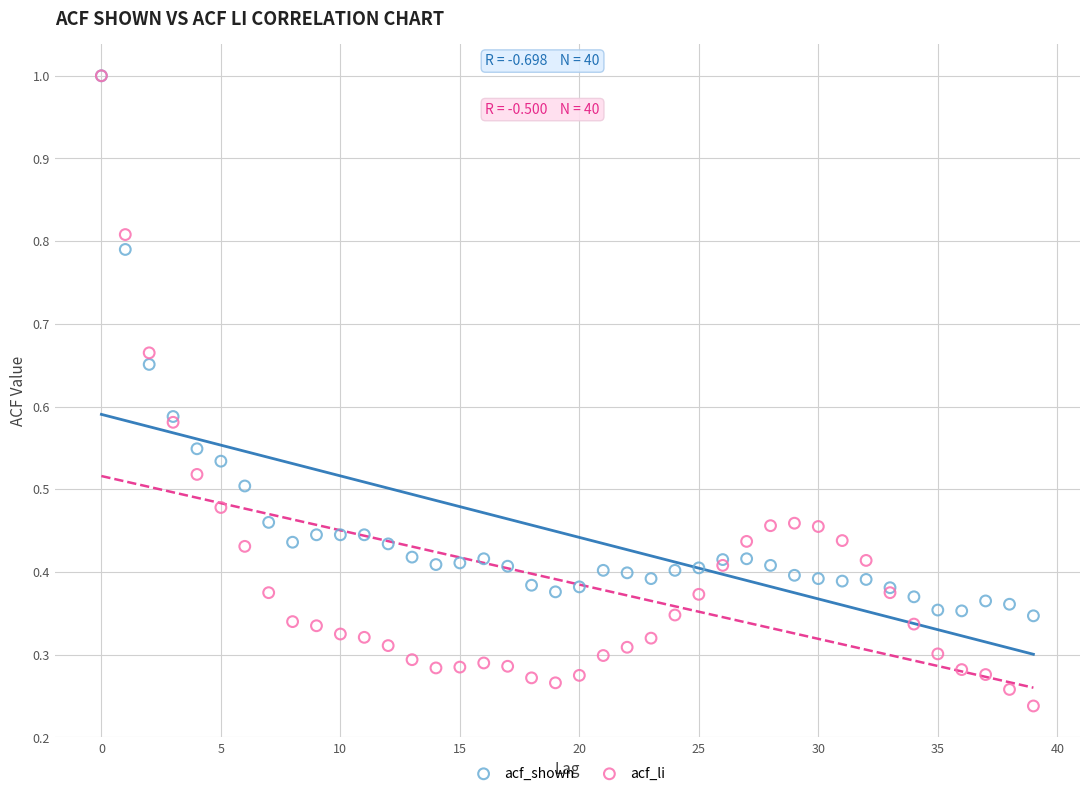

What are all the series names shown in the legend?

acf_shown, acf_li